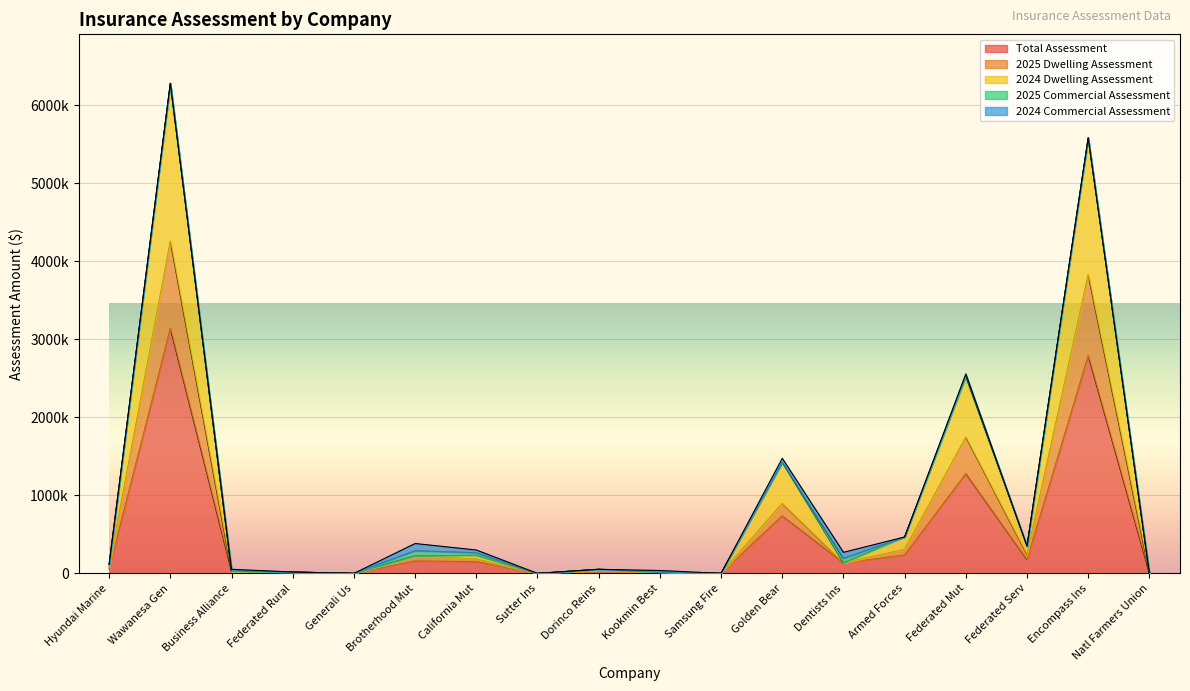

True or false: Total Assessment and 2024 Dwelling Assessment cross at least once.

False